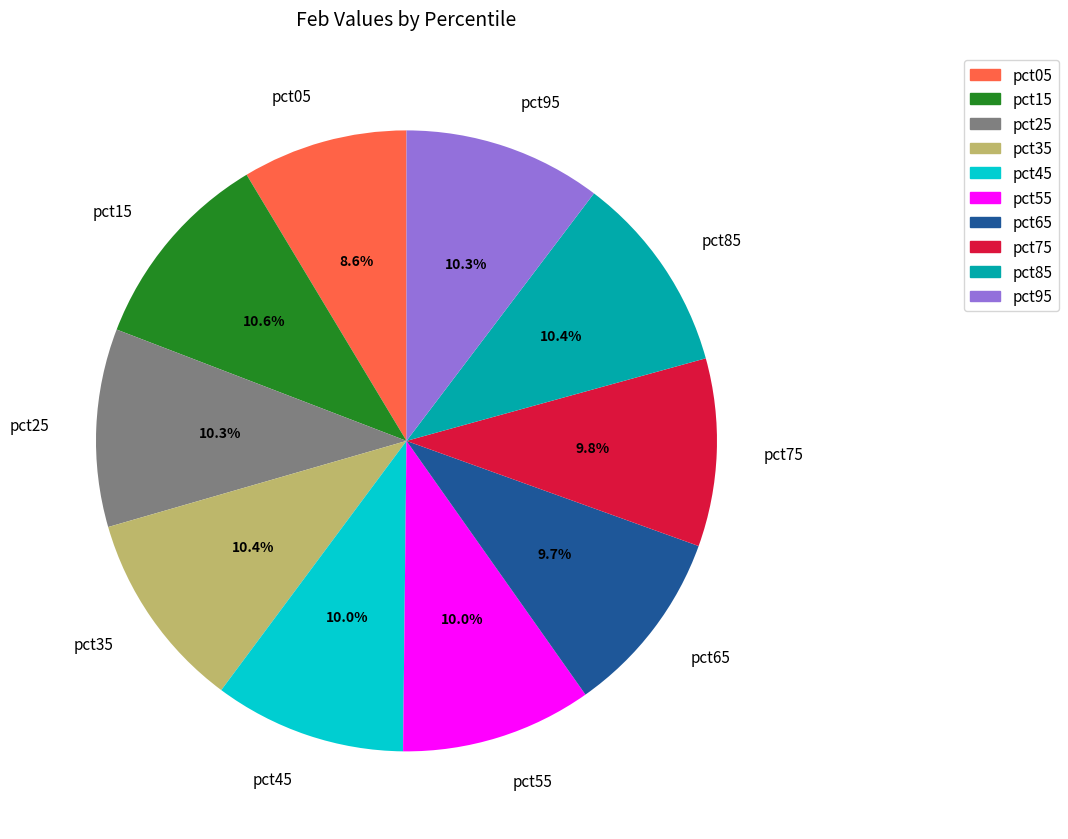

Count the number of slices in the pie.

10